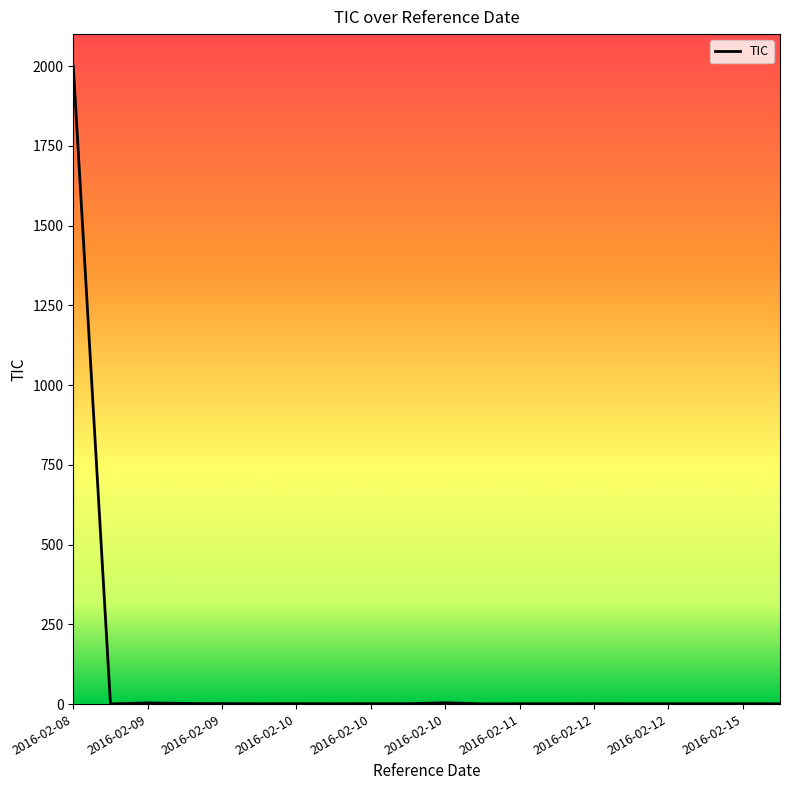

What is the difference between the maximum and minimum values?

1999.5